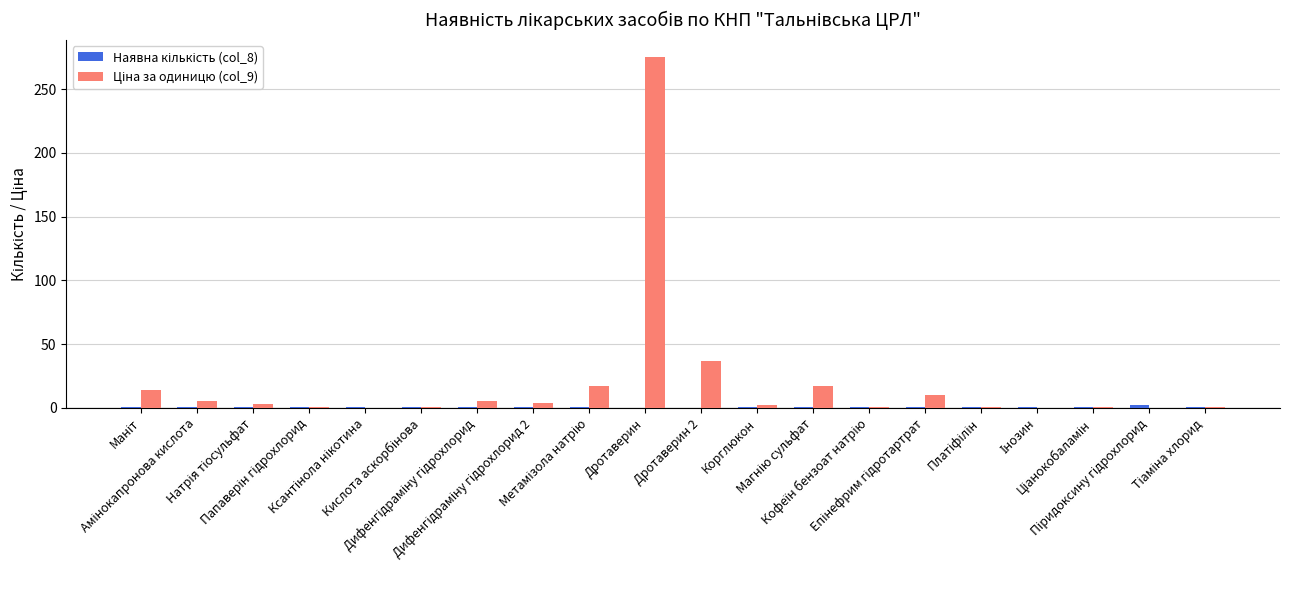

What is the maximum value shown in the chart?

275.0